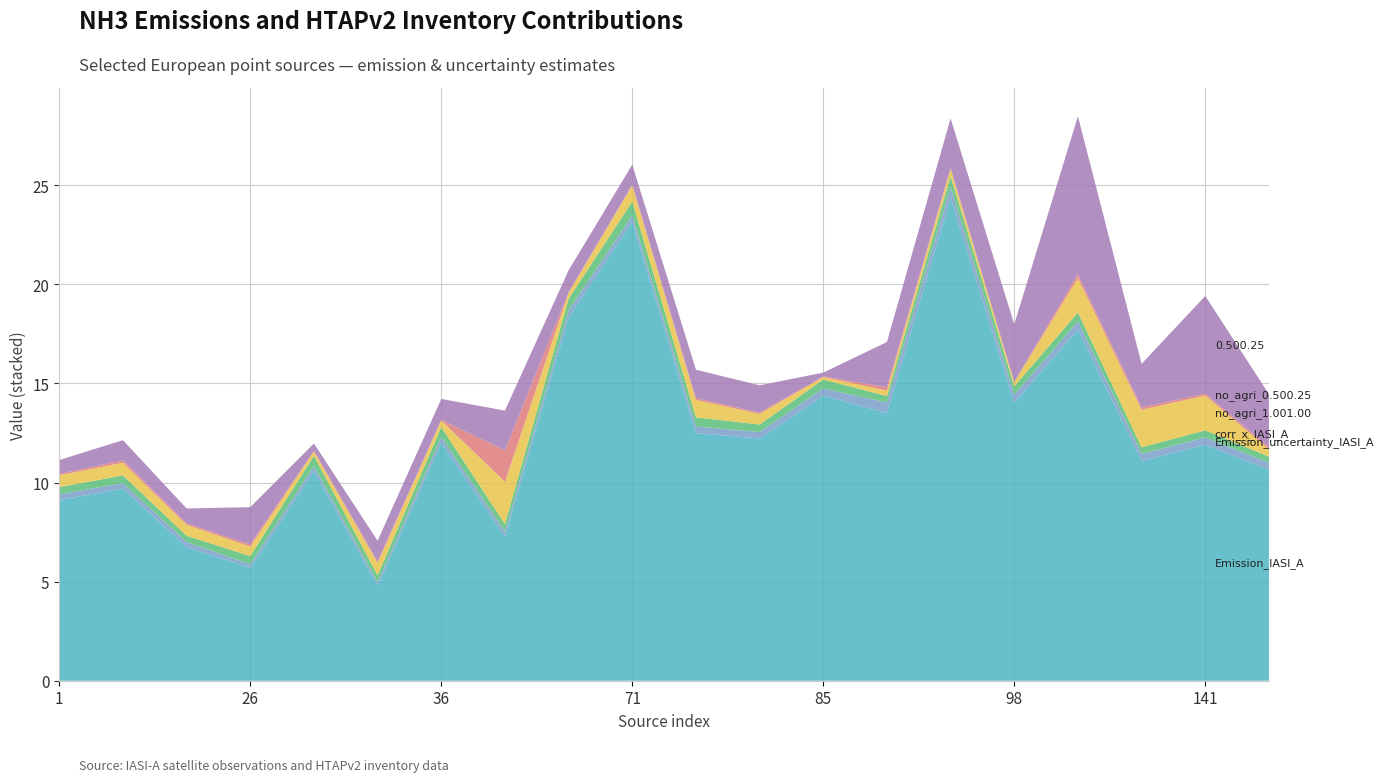

Reading right to left, extract all data points from this chart.

Emission_IASI_A: 10.6	11.9	11.1	17.7	14.0	24.4	13.5	14.4	12.2	12.5	23.1	18.3	7.3	12.0	4.8	10.6	5.7	6.7	9.7	9.1
Emission_uncertainty_IASI_A: 0.4	0.4	0.4	0.4	0.4	0.5	0.5	0.4	0.3	0.3	0.3	0.4	0.2	0.3	0.2	0.2	0.2	0.3	0.3	0.3
corr_x_IASI_A: 0.3	0.4	0.3	0.4	0.4	0.5	0.3	0.5	0.4	0.5	0.7	0.6	0.4	0.5	0.3	0.5	0.4	0.3	0.4	0.4
HTAPv2_no_agri_1.001.00: 0.4	1.8	1.9	1.7	0.2	0.4	0.3	0.1	0.5	0.9	0.8	0.3	2.1	0.3	0.6	0.2	0.5	0.6	0.6	0.6
HTAPv2_no_agri_0.500.25: 0.1	0.1	0.1	0.2	0.0	0.0	0.2	0.0	0.1	0.1	0.0	0.0	1.6	0.0	0.1	0.0	0.1	0.1	0.1	0.1
HTAPv2_0.500.25: 2.7	4.9	2.2	8.0	2.9	2.5	2.3	0.2	1.4	1.4	1.0	1.1	2.0	1.1	1.0	0.4	1.9	0.8	1.0	0.7